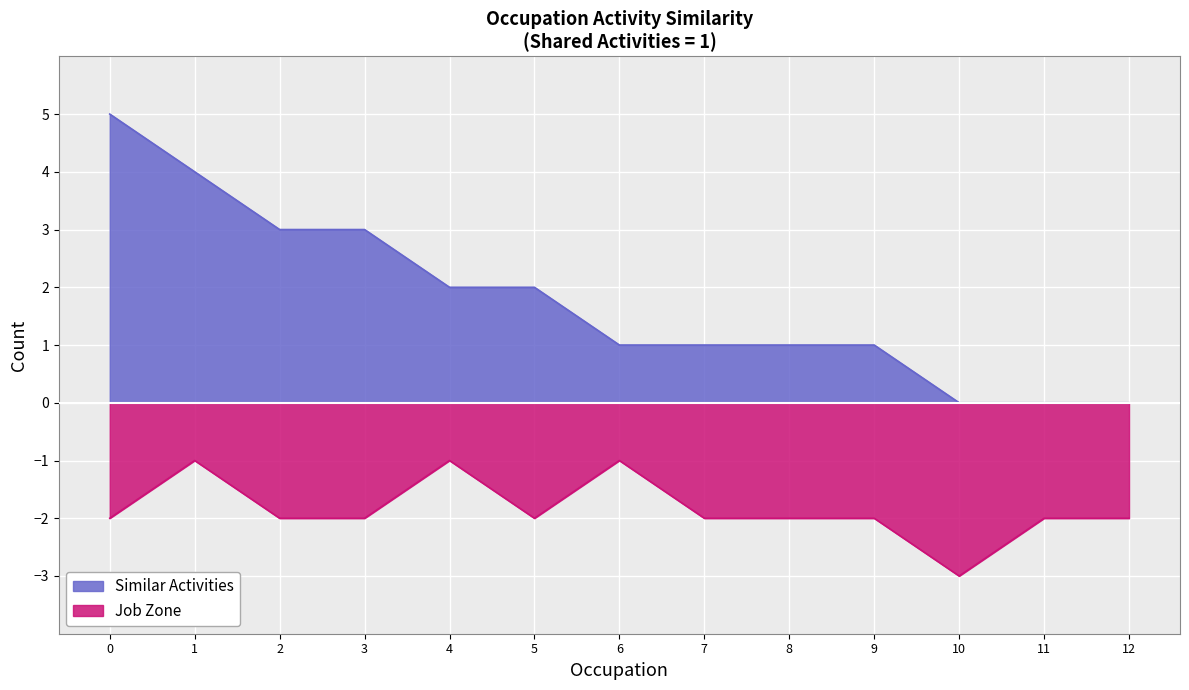

Rank the series by their average value, from lowest to highest.

Job Zone, Similar Activities